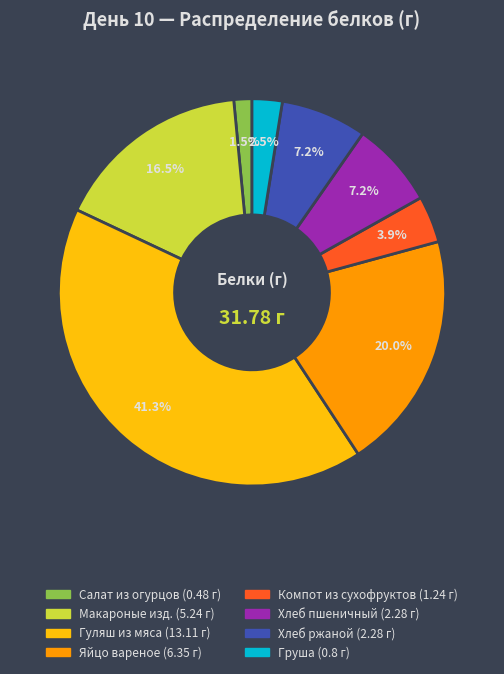

Count the number of slices in the pie.

8